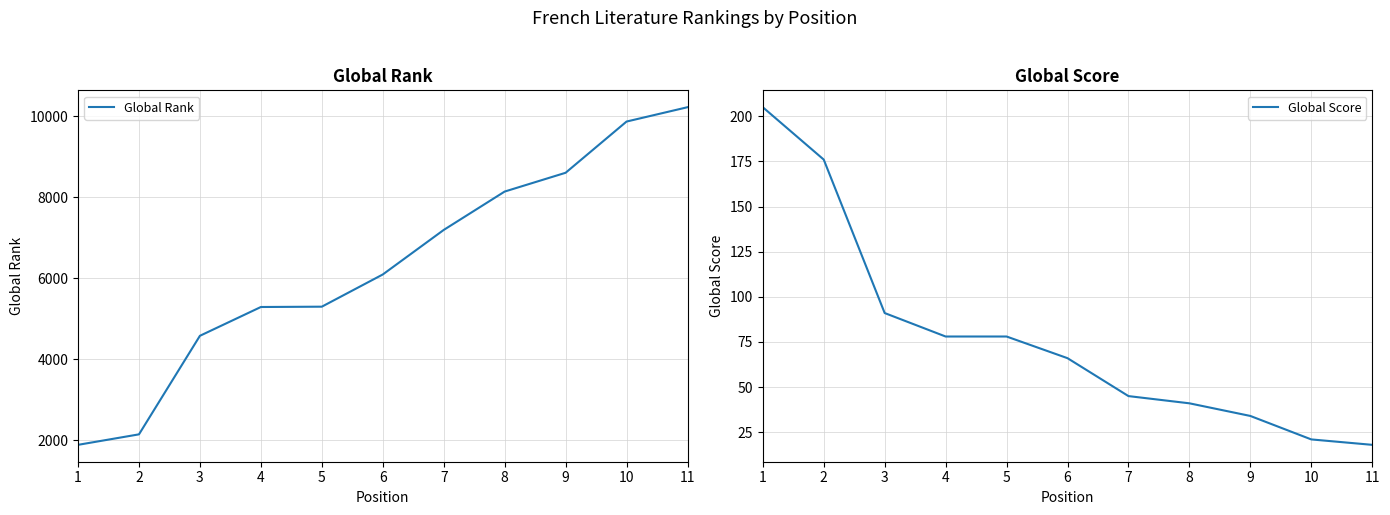

At which label does Global Rank reach its peak?

11